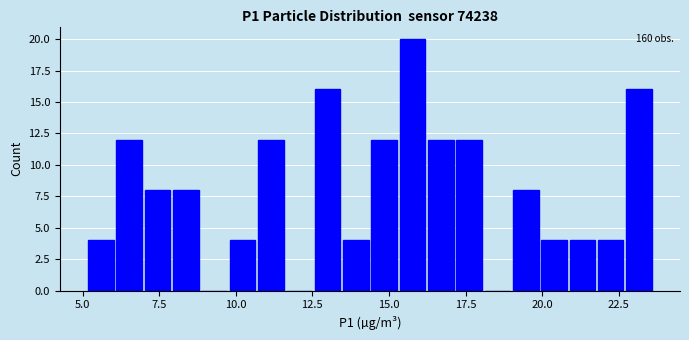

Around what value on the x-axis is the tallest bar? Give the approximate position of its centre, as read against the axis.

16.0